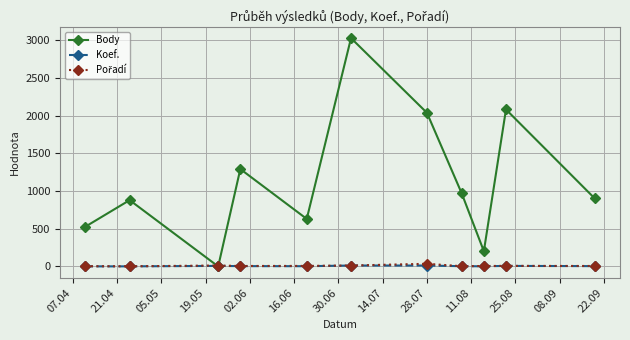

What is the greatest value displayed?

3027